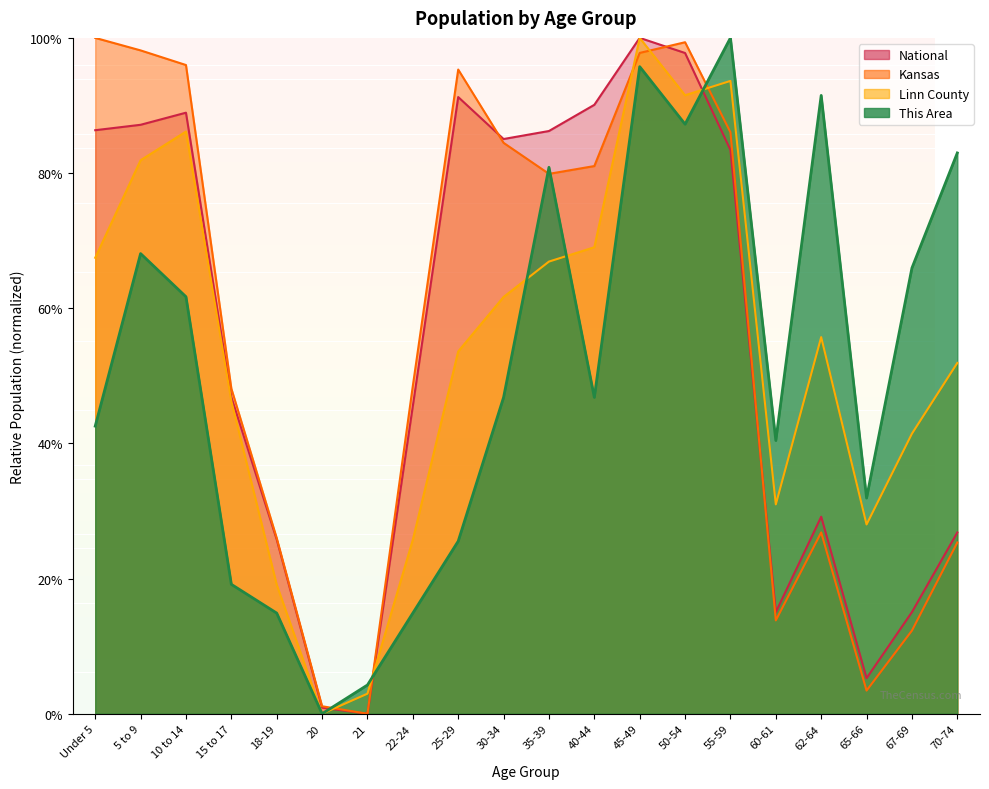

Where is the first local maximum for National?

10 to 14